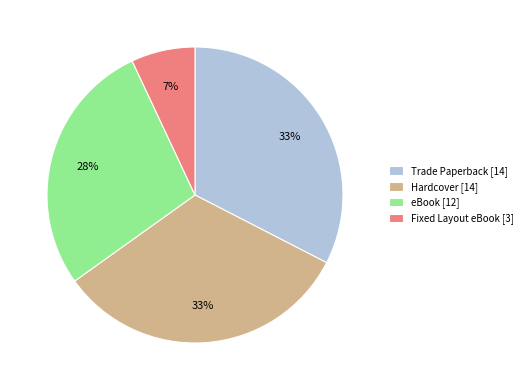

What is the smallest slice in the pie chart?

Fixed Layout eBook